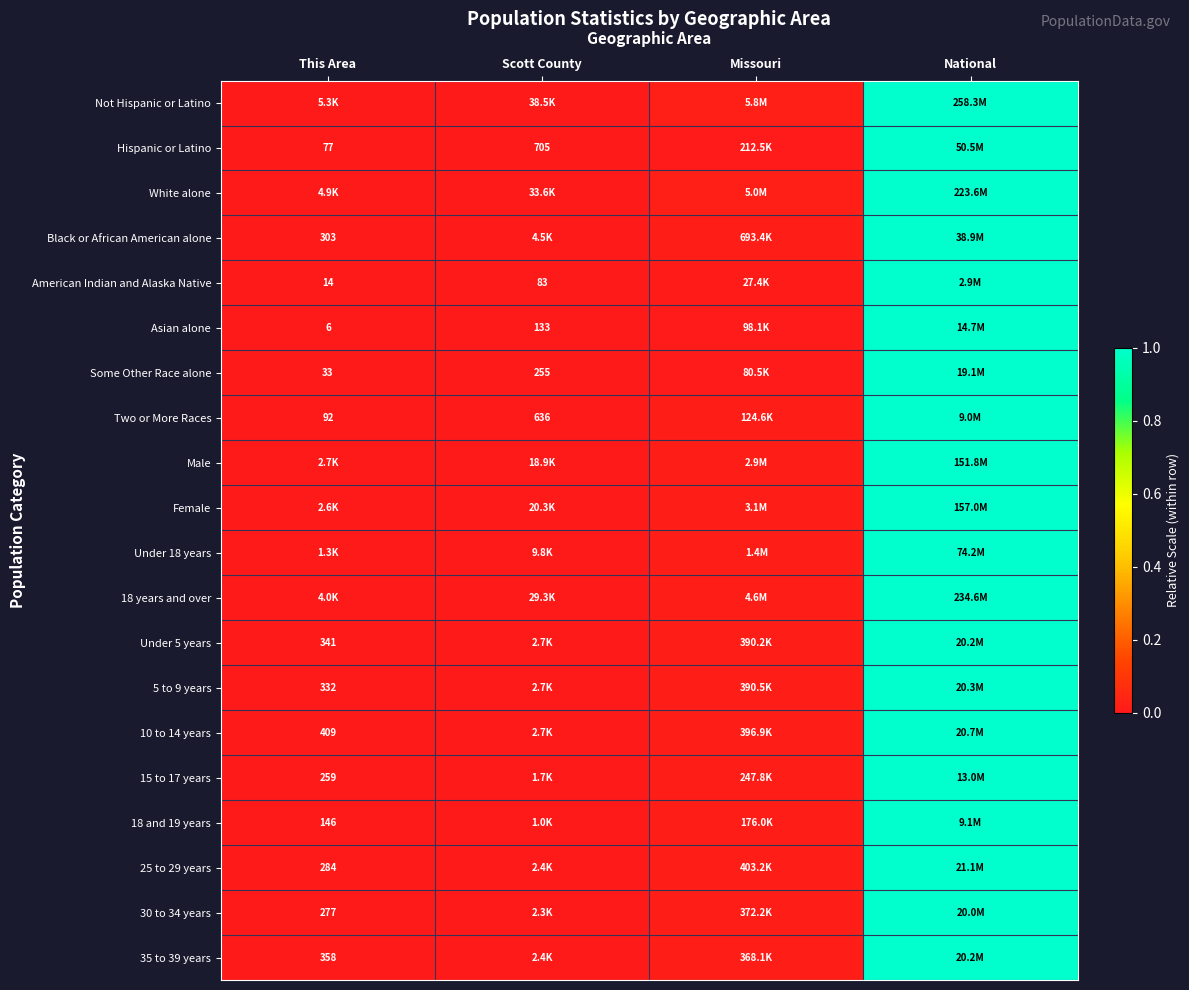

Rank the series by their maximum value, from highest to lowest.

Not Hispanic or Latino, Hispanic or Latino, White alone, Black or African American alone, American Indian and Alaska Native, Asian alone, Some Other Race alone, Two or More Races, Male, Female, Under 18 years, 18 years and over, Under 5 years, 5 to 9 years, 10 to 14 years, 15 to 17 years, 18 and 19 years, 25 to 29 years, 30 to 34 years, 35 to 39 years